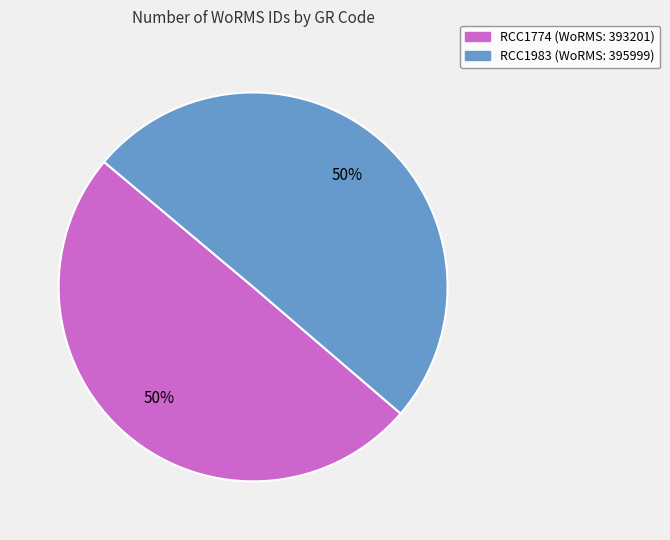

How many segments does this pie chart have?

2